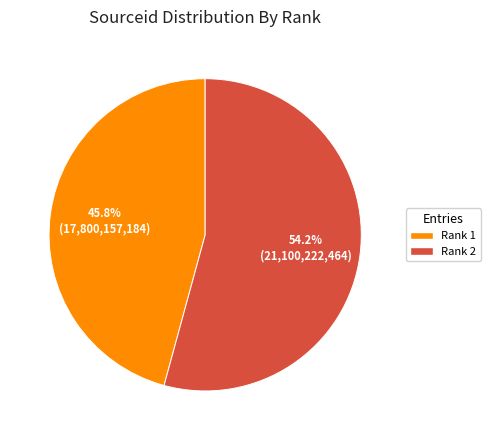

The Rank 2 slice represents 54% of the pie. True or false?

True